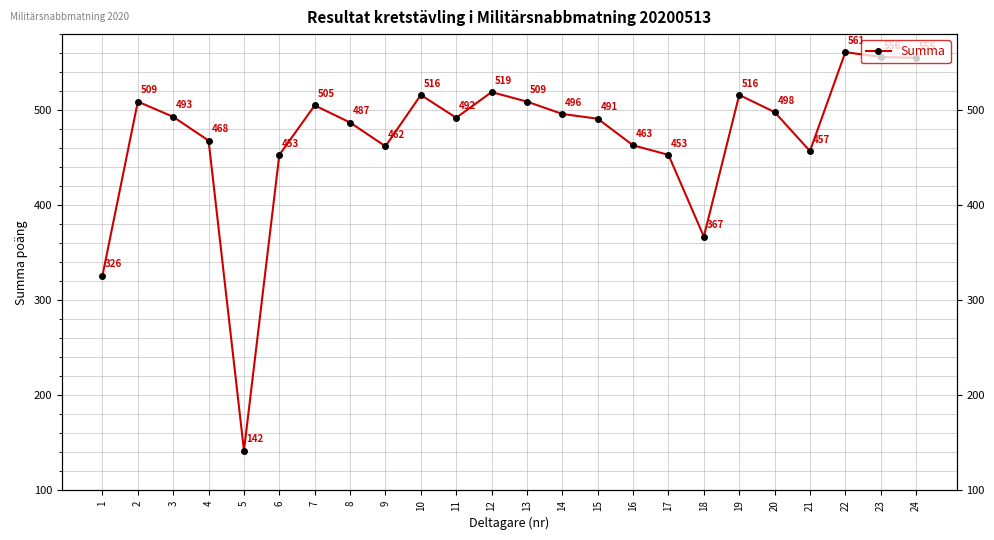

The value at 6 is 453. True or false?

True